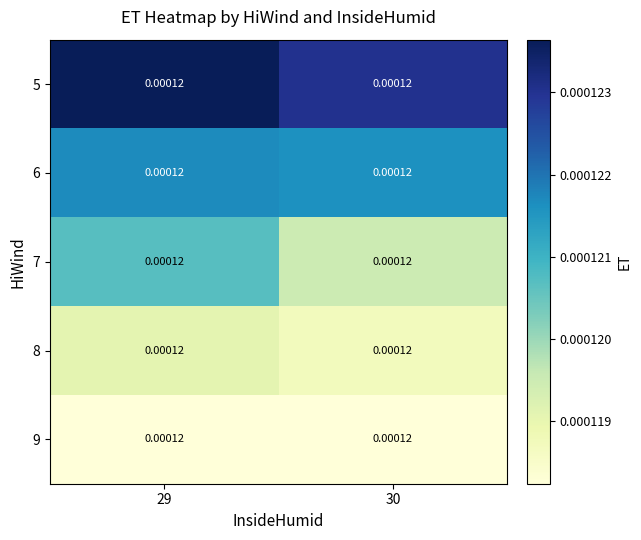

Count the 8 values in the range 0 to 1.

2